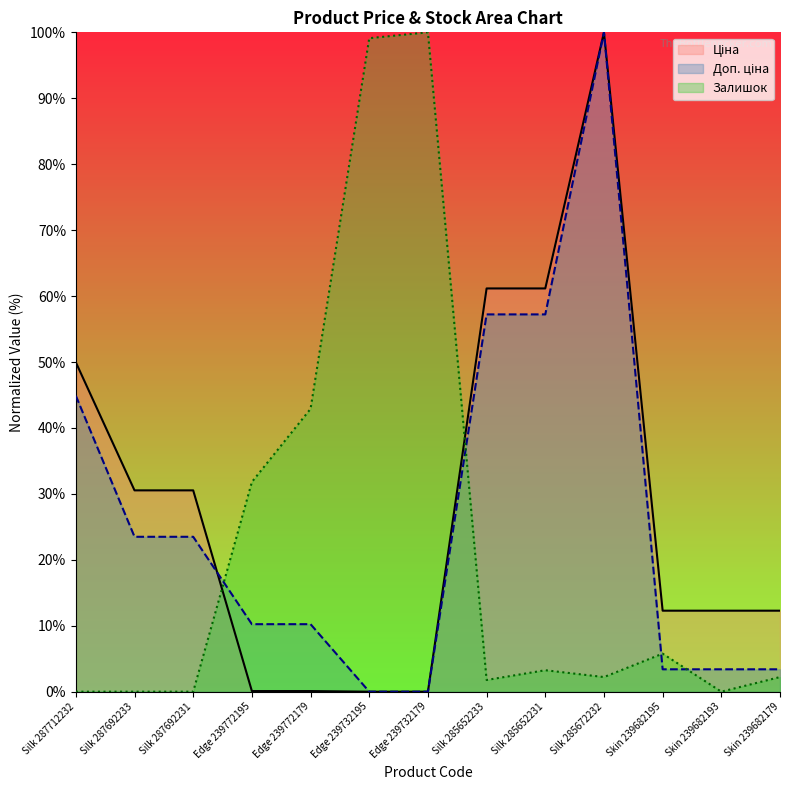

What is the sum of the Ціна values at Edge 239732195 and Skin 239682195?

12.3